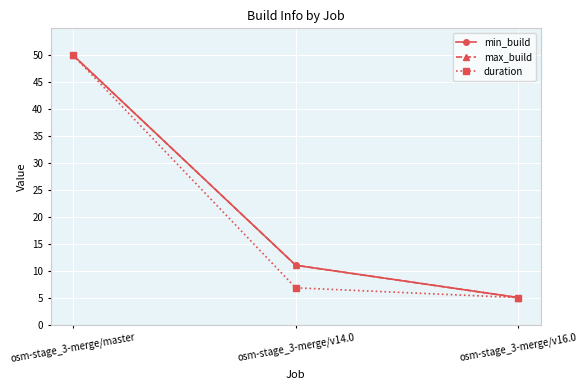

Reading left to right, list all the values displayed in this chart.

min_build: 50.0	11.0	5.0
max_build: 50.0	11.0	5.0
duration: 50.0	6.8	5.0